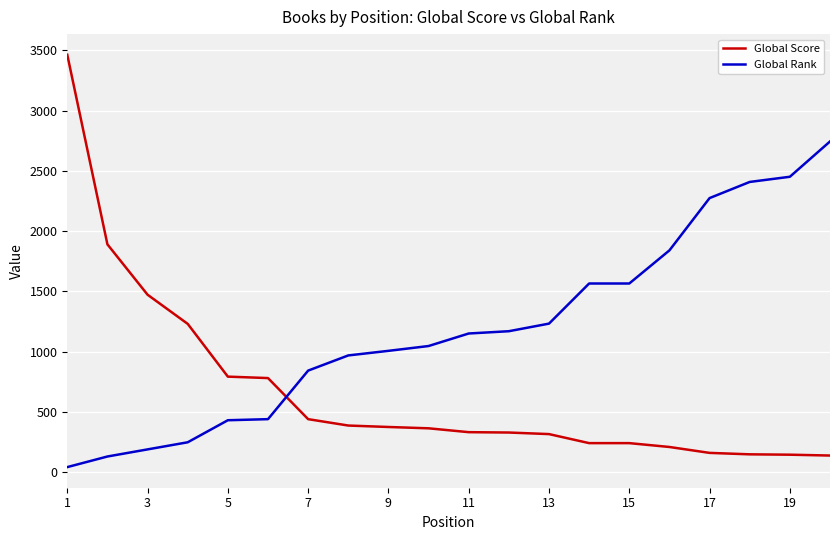

Which series has the largest total across all categories?

Global Rank